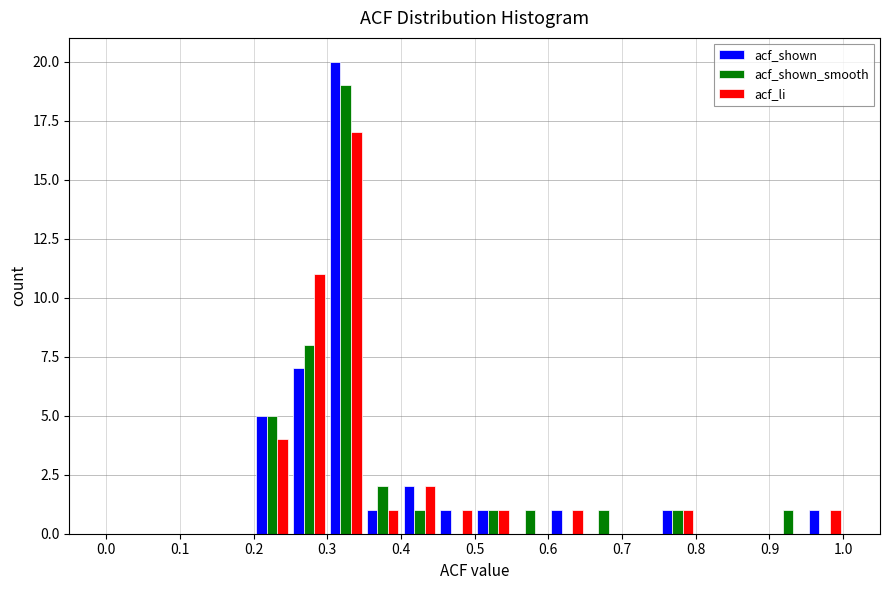

Reading left to right, list every range on the x-axis with the height of the bar of each series over it. The values are not printed on the chart, so give them approximately, as read against the axis.

0.00 to 0.05: acf_shown=0	acf_shown_smooth=0	acf_li=0
0.05 to 0.10: acf_shown=0	acf_shown_smooth=0	acf_li=0
0.10 to 0.15: acf_shown=0	acf_shown_smooth=0	acf_li=0
0.15 to 0.20: acf_shown=0	acf_shown_smooth=0	acf_li=0
0.20 to 0.25: acf_shown=5	acf_shown_smooth=5	acf_li=4
0.25 to 0.30: acf_shown=7	acf_shown_smooth=8	acf_li=11
0.30 to 0.35: acf_shown=20	acf_shown_smooth=19	acf_li=17
0.35 to 0.40: acf_shown=1	acf_shown_smooth=2	acf_li=1
0.40 to 0.45: acf_shown=2	acf_shown_smooth=1	acf_li=2
0.45 to 0.50: acf_shown=1	acf_shown_smooth=0	acf_li=1
0.50 to 0.55: acf_shown=1	acf_shown_smooth=1	acf_li=1
0.55 to 0.60: acf_shown=0	acf_shown_smooth=1	acf_li=0
0.60 to 0.65: acf_shown=1	acf_shown_smooth=0	acf_li=1
0.65 to 0.70: acf_shown=0	acf_shown_smooth=1	acf_li=0
0.70 to 0.75: acf_shown=0	acf_shown_smooth=0	acf_li=0
0.75 to 0.80: acf_shown=1	acf_shown_smooth=1	acf_li=1
0.80 to 0.85: acf_shown=0	acf_shown_smooth=0	acf_li=0
0.85 to 0.90: acf_shown=0	acf_shown_smooth=0	acf_li=0
0.90 to 0.95: acf_shown=0	acf_shown_smooth=1	acf_li=0
0.95 to 1.00: acf_shown=1	acf_shown_smooth=0	acf_li=1